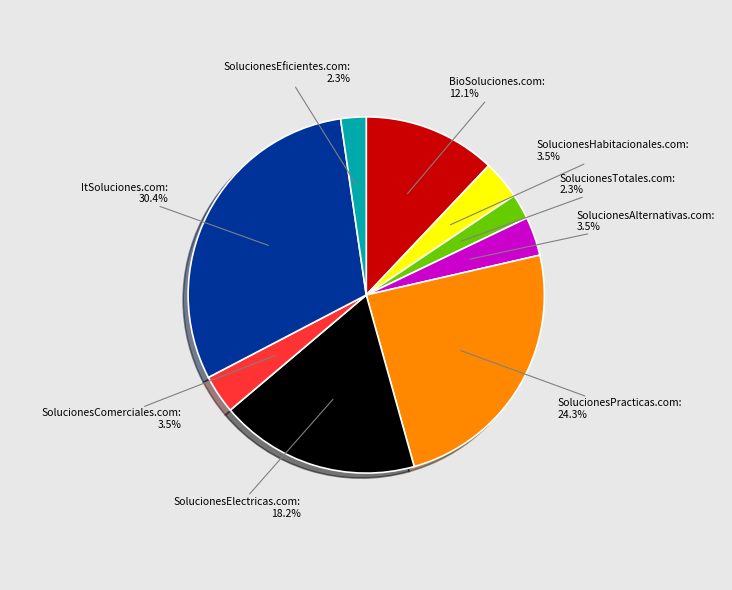

Is there any slice that represents more than half of the pie?

No